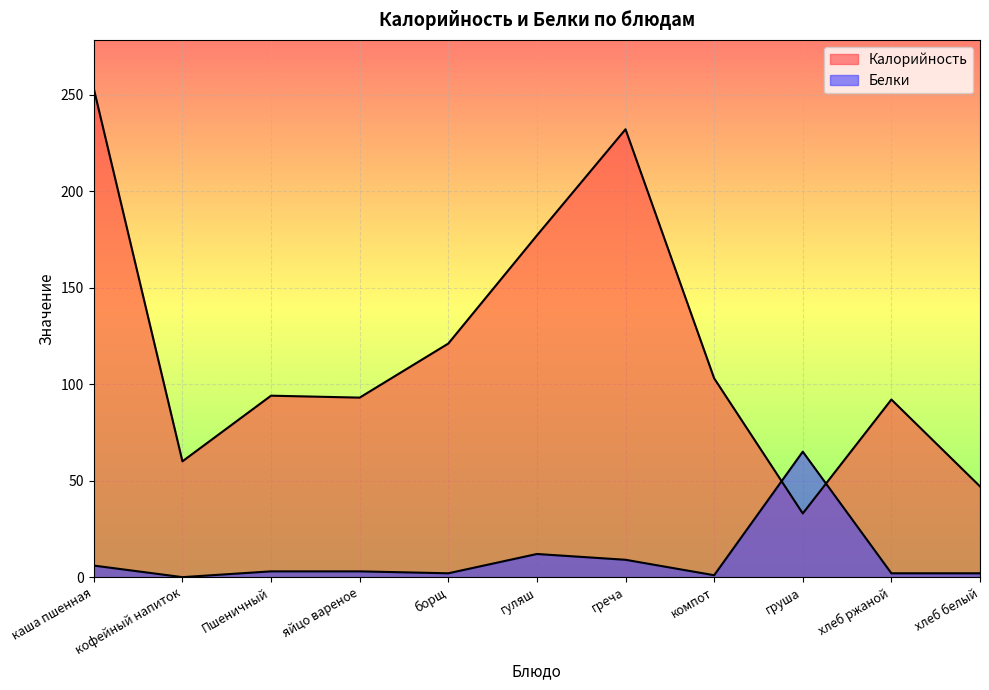

At which label does Калорийность first exceed 94?

каша пшенная